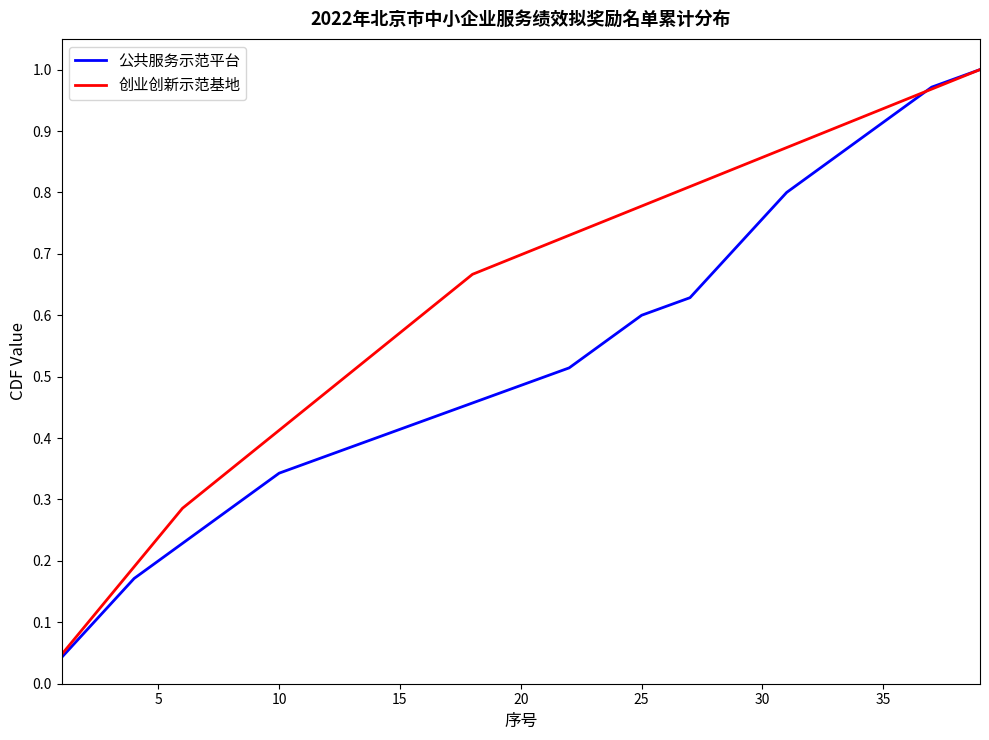

Rank the series by their average value, from highest to lowest.

创业创新示范基地, 公共服务示范平台